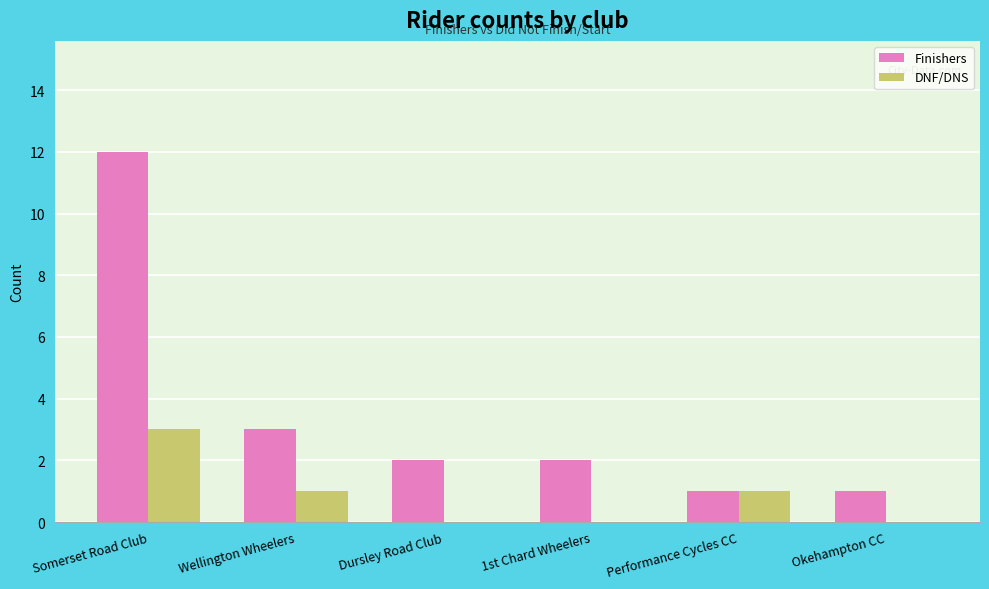

At which label is Finishers closest to 6?

Wellington Wheelers